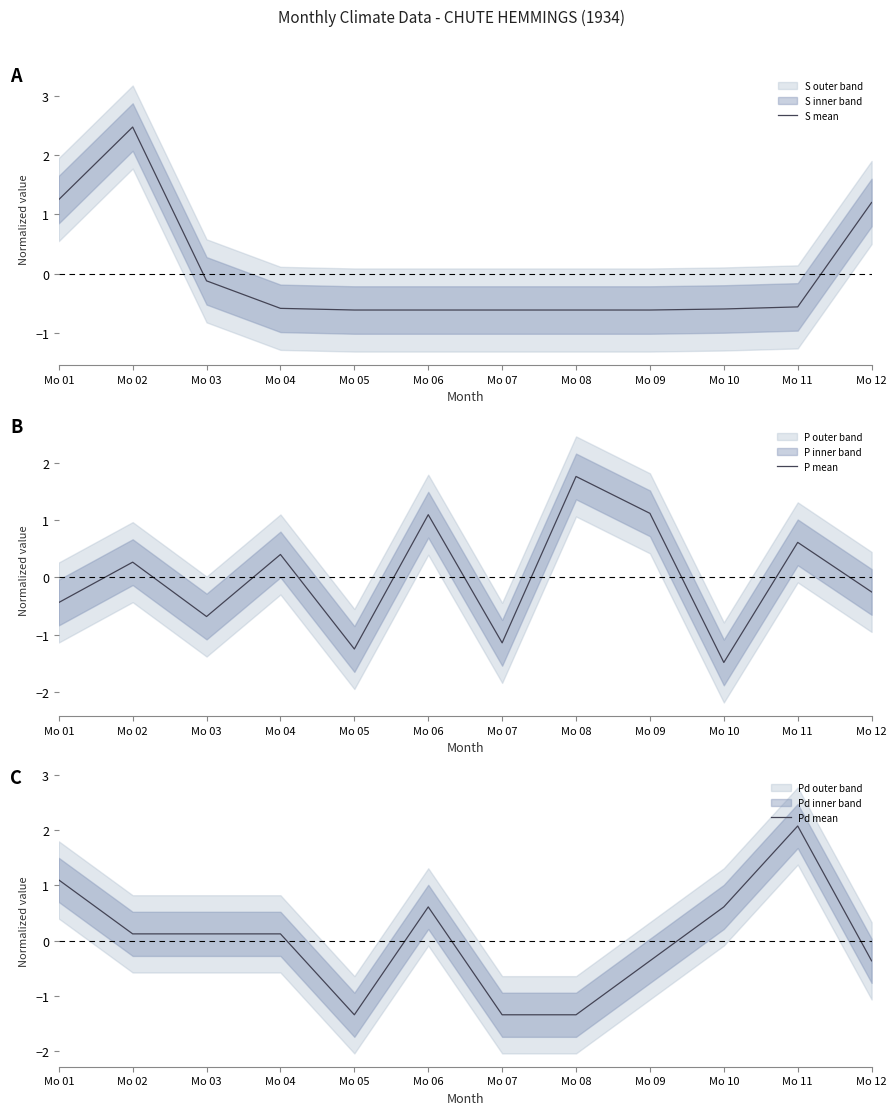

Which series has the largest total across all categories?

P mean